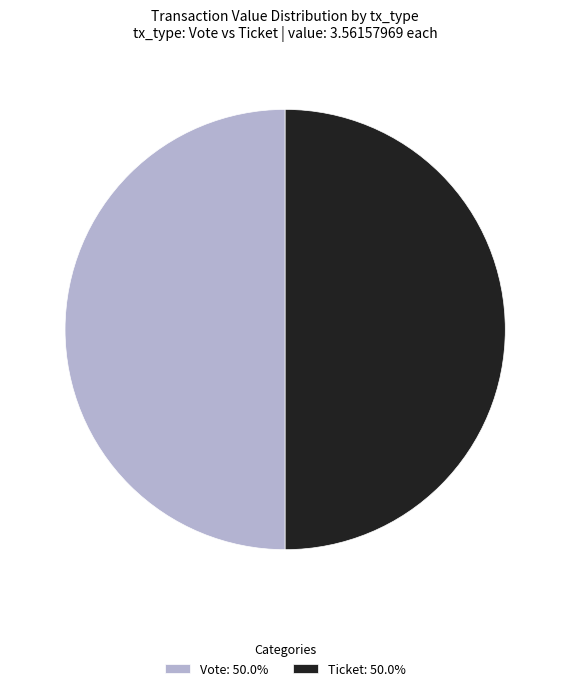

What is the ratio of the value at Ticket: 50.0% to the value at Vote: 50.0%?

1.0